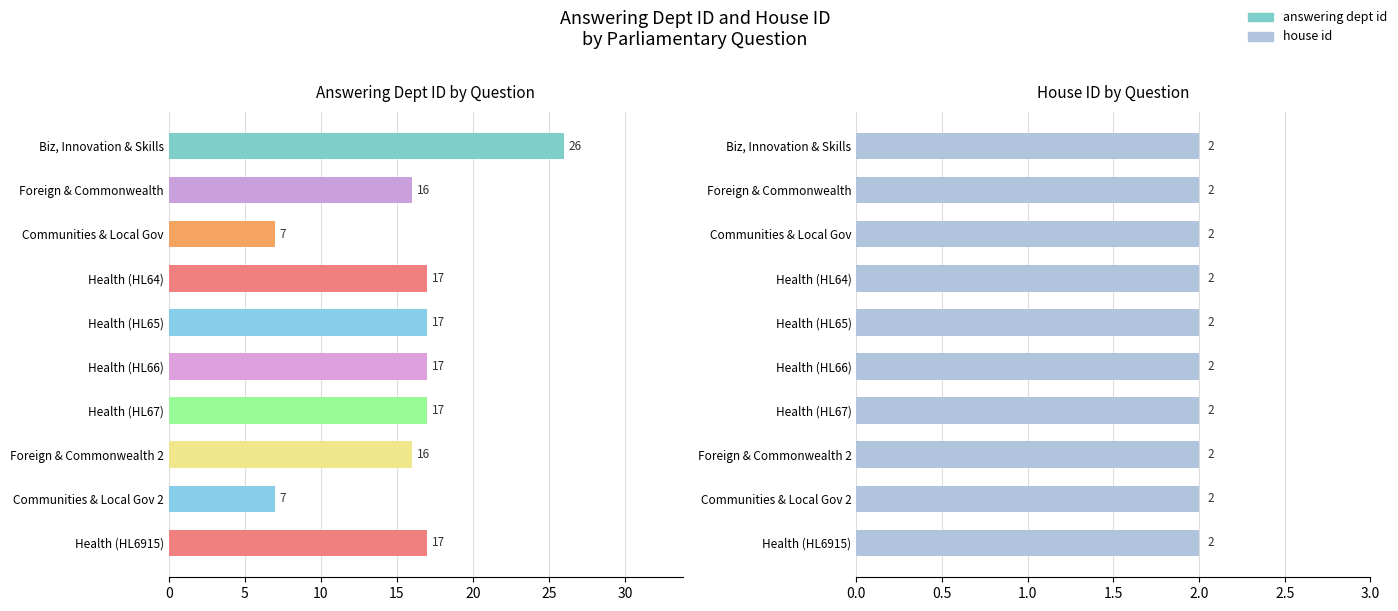

The value of house id at 8 is 0.4. True or false?

False